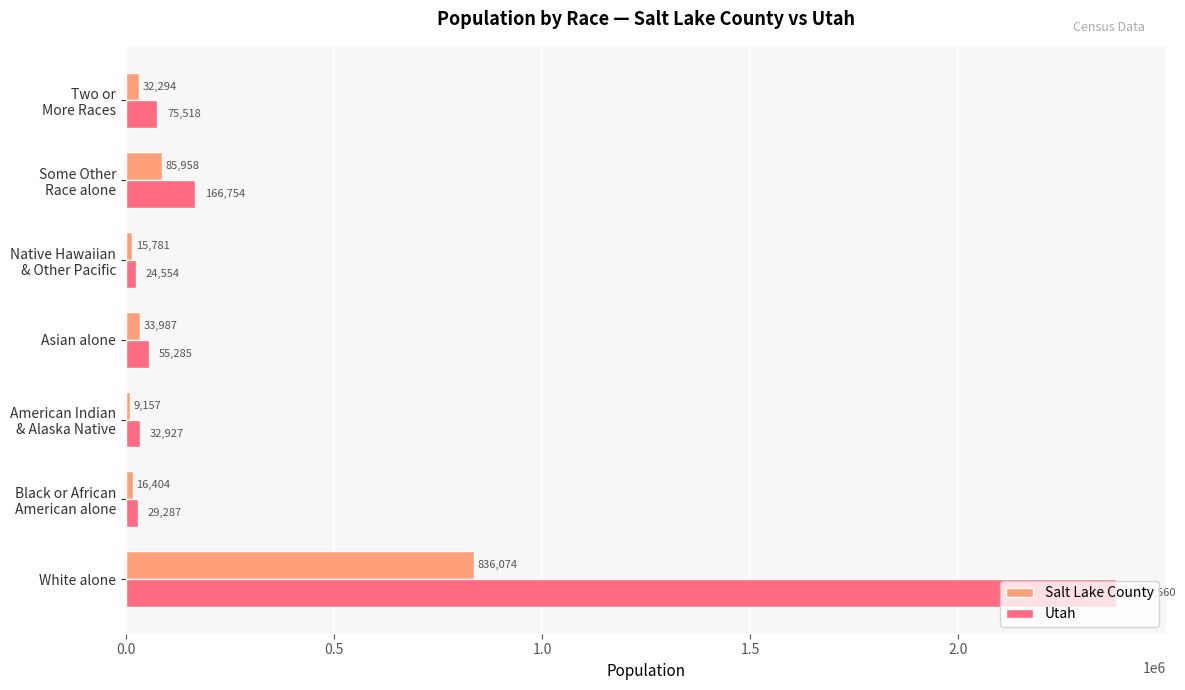

The Utah series shows 552655 at White alone. True or false?

False